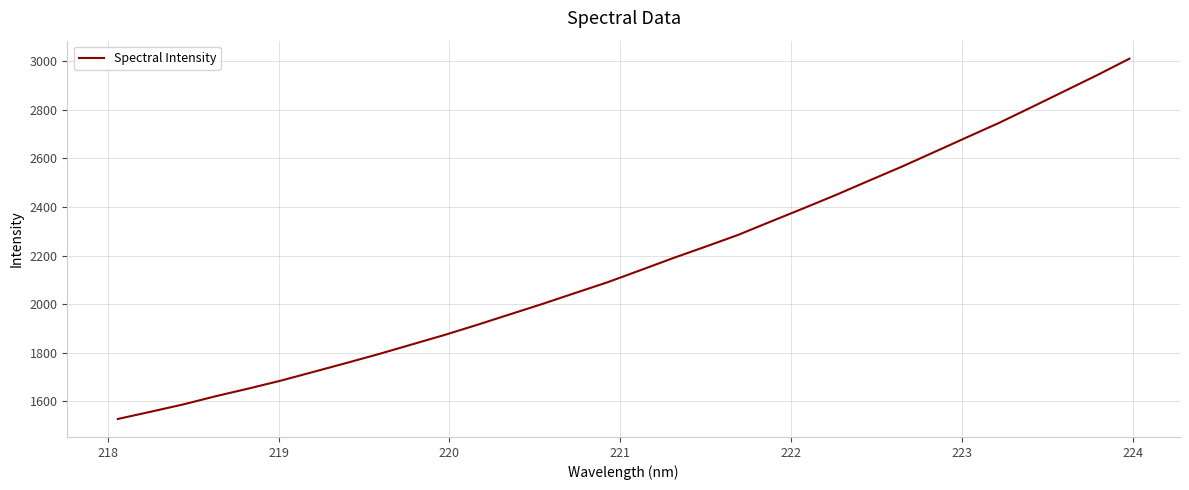

Reading right to left, list all the values displayed in this chart.

3010.3	2941.9	2876.3	2810.8	2746.1	2685.8	2625.2	2564.9	2507.6	2449.6	2394.3	2340.0	2285.0	2236.7	2189.2	2139.5	2090.2	2045.7	2000.8	1957.8	1914.6	1873.1	1834.0	1795.0	1757.9	1721.6	1685.5	1652.6	1621.2	1587.2	1557.0	1527.4